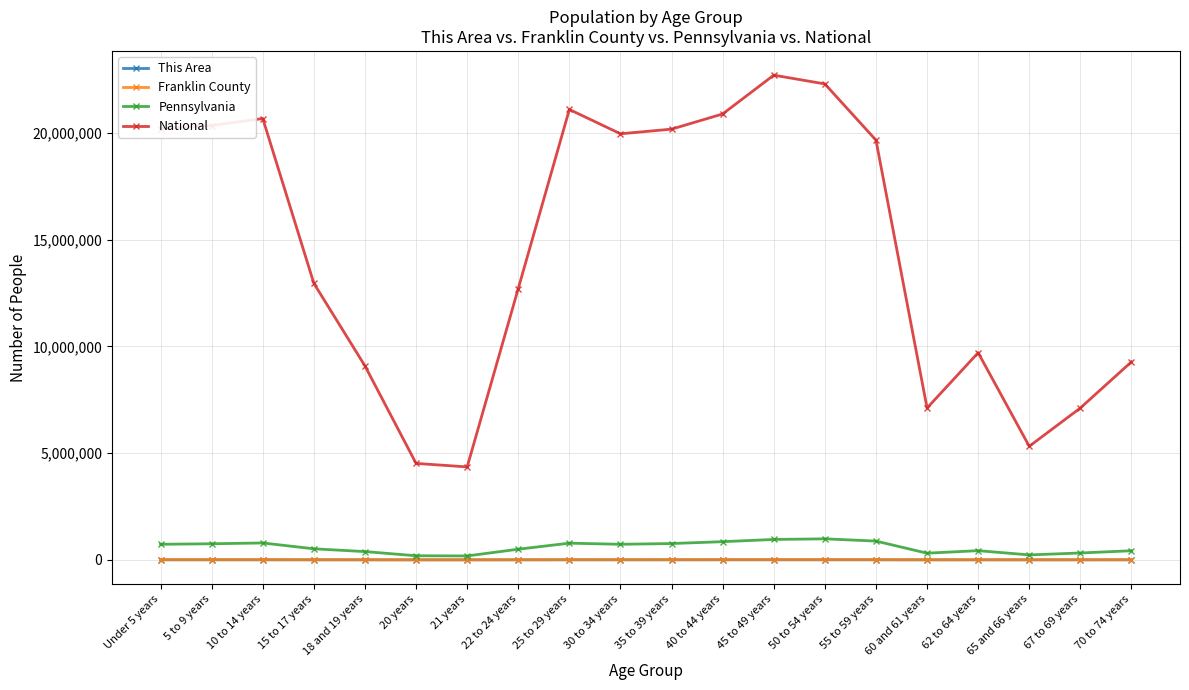

Which series has the widest spread of values?

National